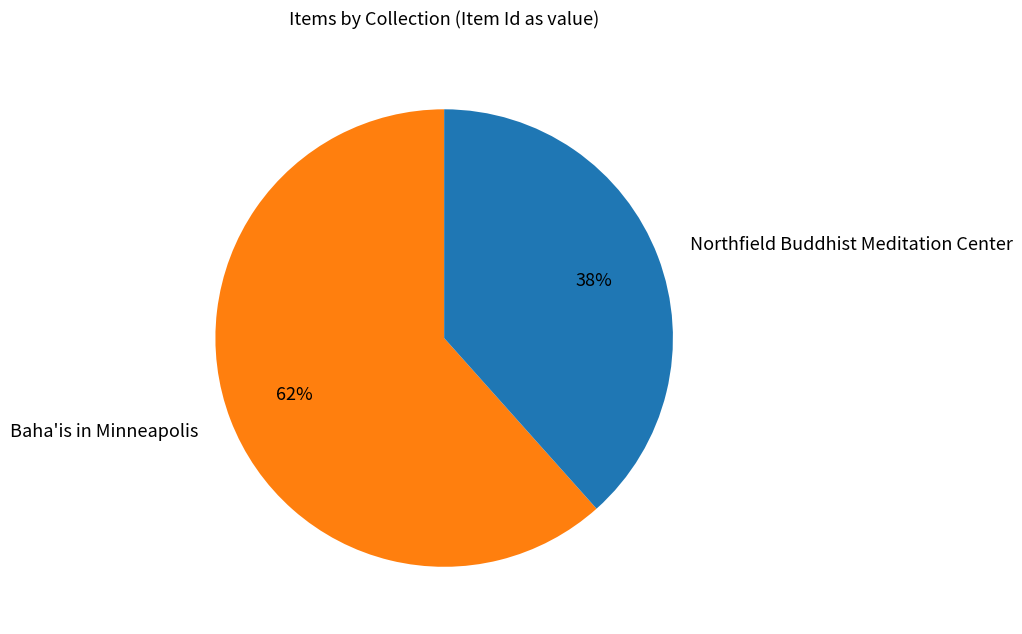

Combined, do Northfield Buddhist Meditation Center and Baha'is in Minneapolis account for over 50%?

Yes